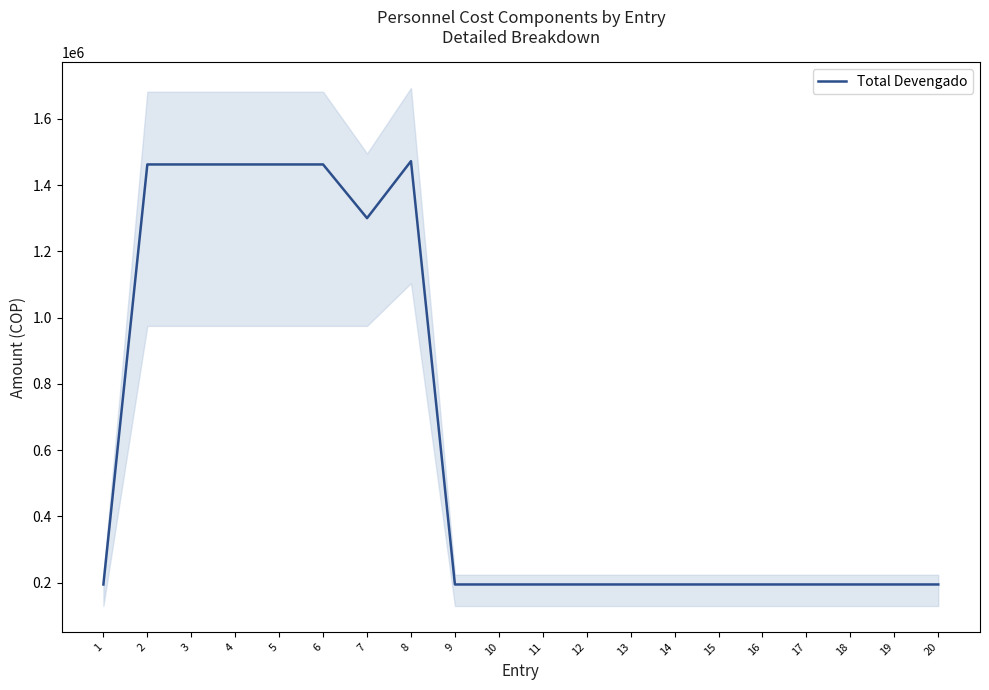

What is the difference between the values at 8 and 14?

1277066.7